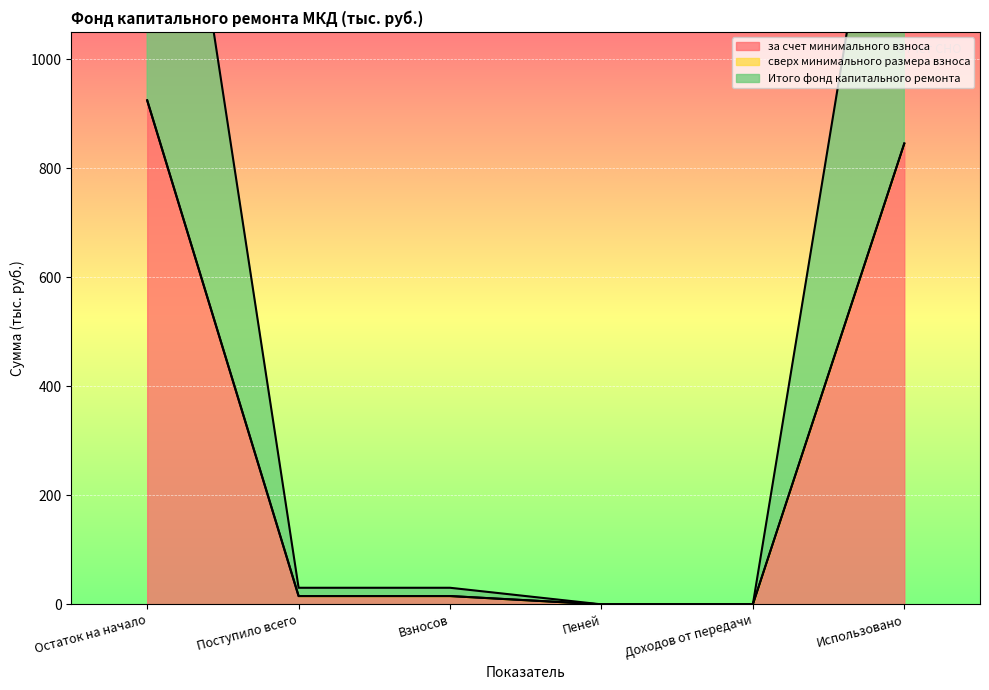

Reading left to right, what are all the values shown in this chart?

за счет минимального взноса: 924.4	15.2	15.2	0.0	0.0	845.2
Итого фонд капитального ремонта: 924.4	15.2	15.2	0.0	0.0	845.2